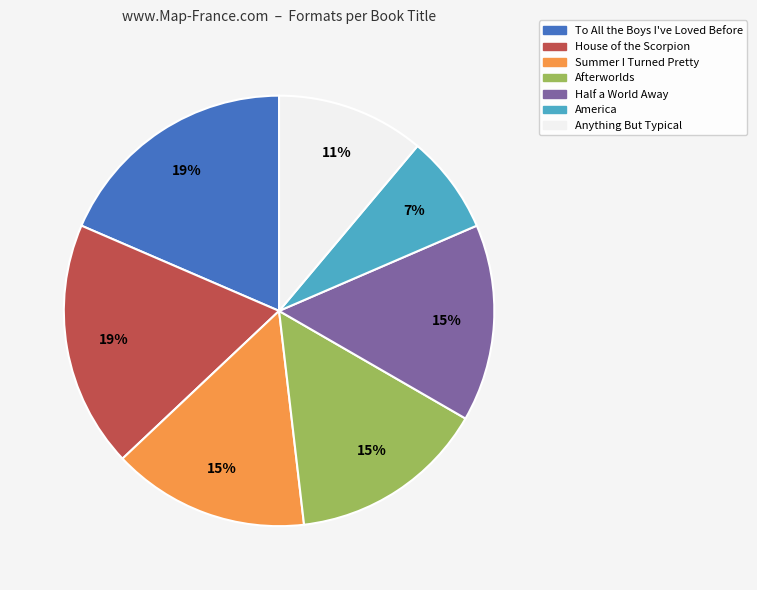

How many slices are in this pie chart?

7